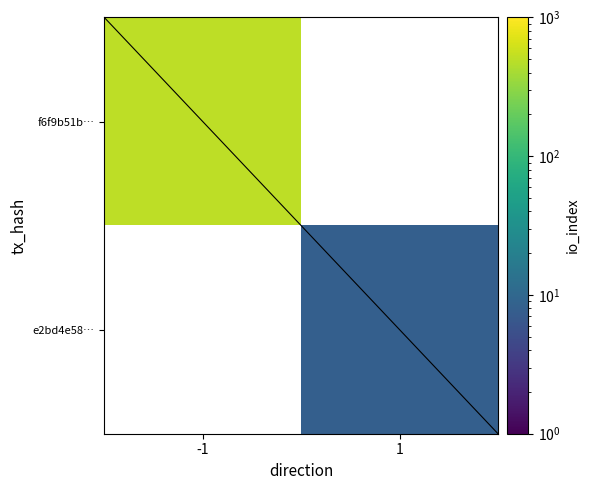

Where is f6f9b51b… nearest to the value 501?

-1